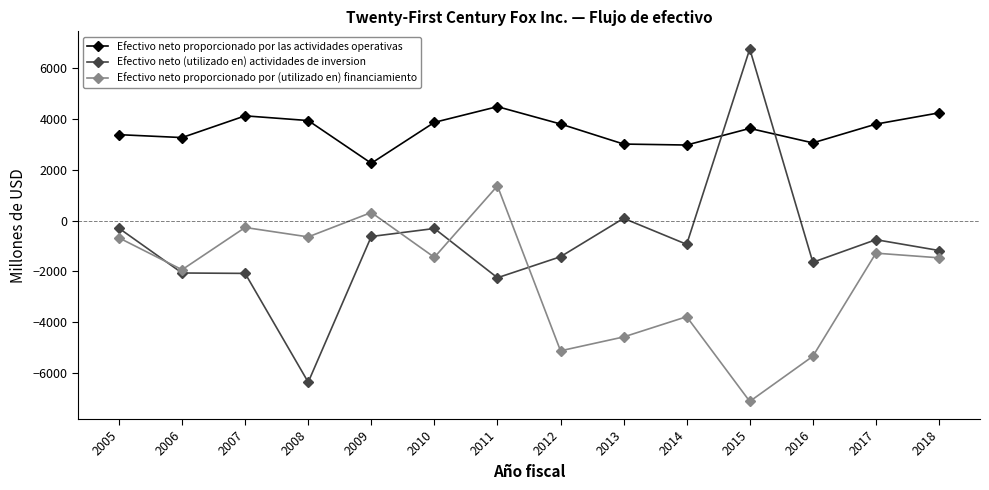

How many interior local valleys does the Efectivo neto proporcionado por (utilizado en) financiamiento series have?

5